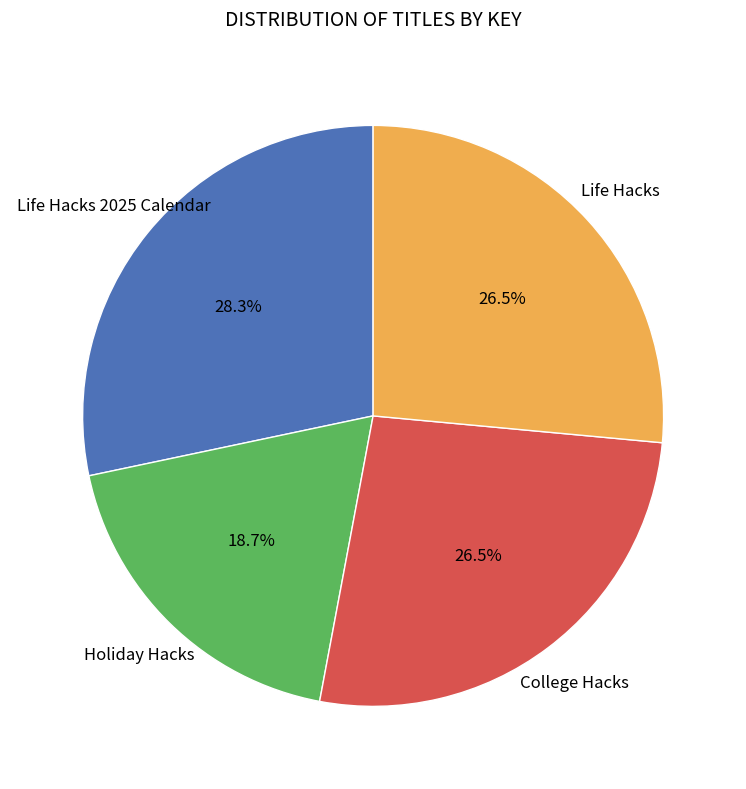

Which category has the smallest portion of the pie?

Holiday Hacks